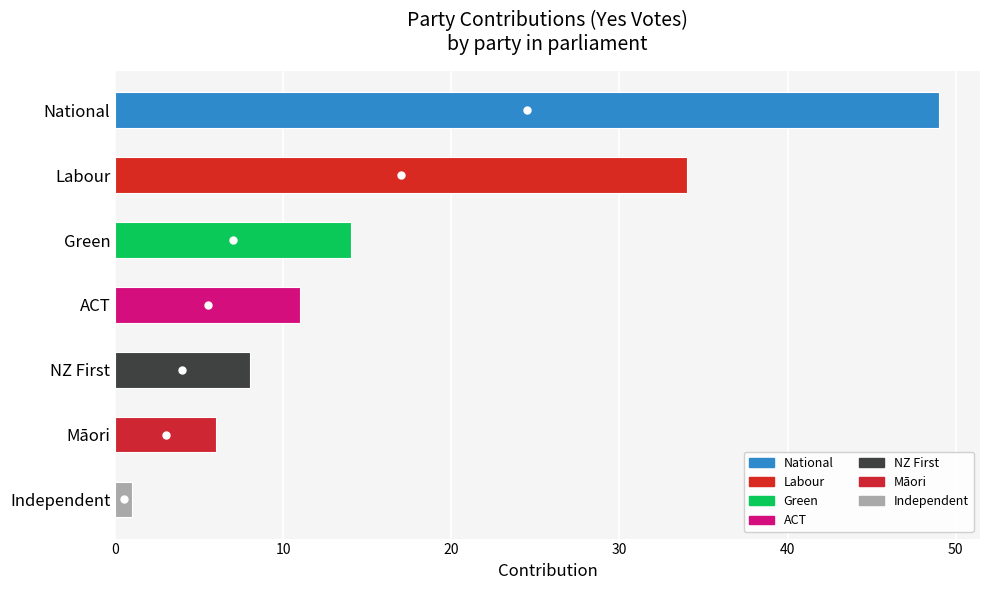

Rank the categories by value from highest to lowest.

National, Labour, Green, ACT, NZ First, Māori, Independent